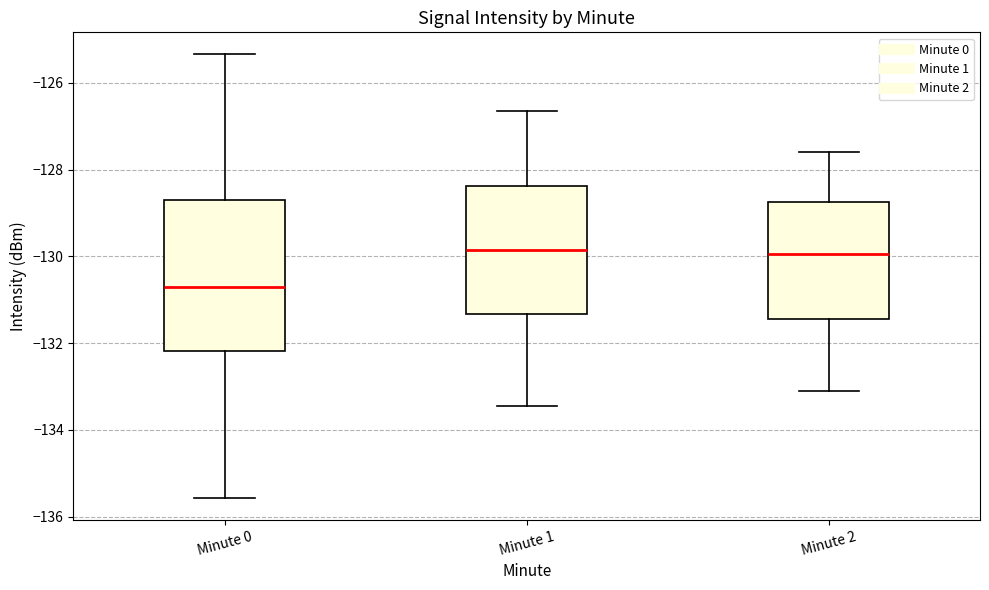

Reading left to right, read every box against the y-axis: the position of its median line, the range the box covers, and the ends of its whiskers. The values are not printed on the chart, so give them approximately, as read against the axis.

Minute 0: median -130.8, box -132.2 to -128.8, whiskers -135.6 to -125.4
Minute 1: median -129.8, box -131.4 to -128.4, whiskers -133.4 to -126.6
Minute 2: median -130.0, box -131.4 to -128.8, whiskers -133.0 to -127.6